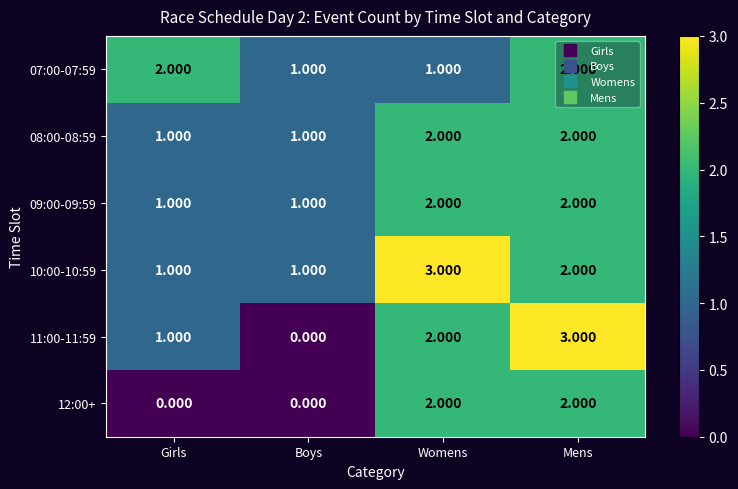

At which category is the sum across all series the highest?

Mens